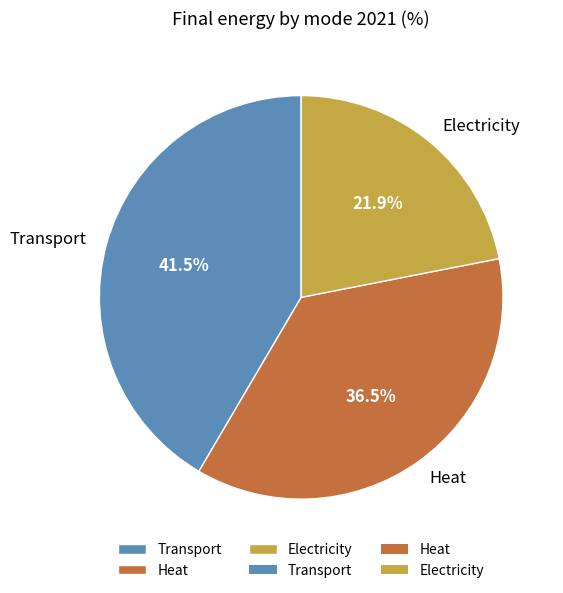

The Transport slice represents 27% of the pie. True or false?

False